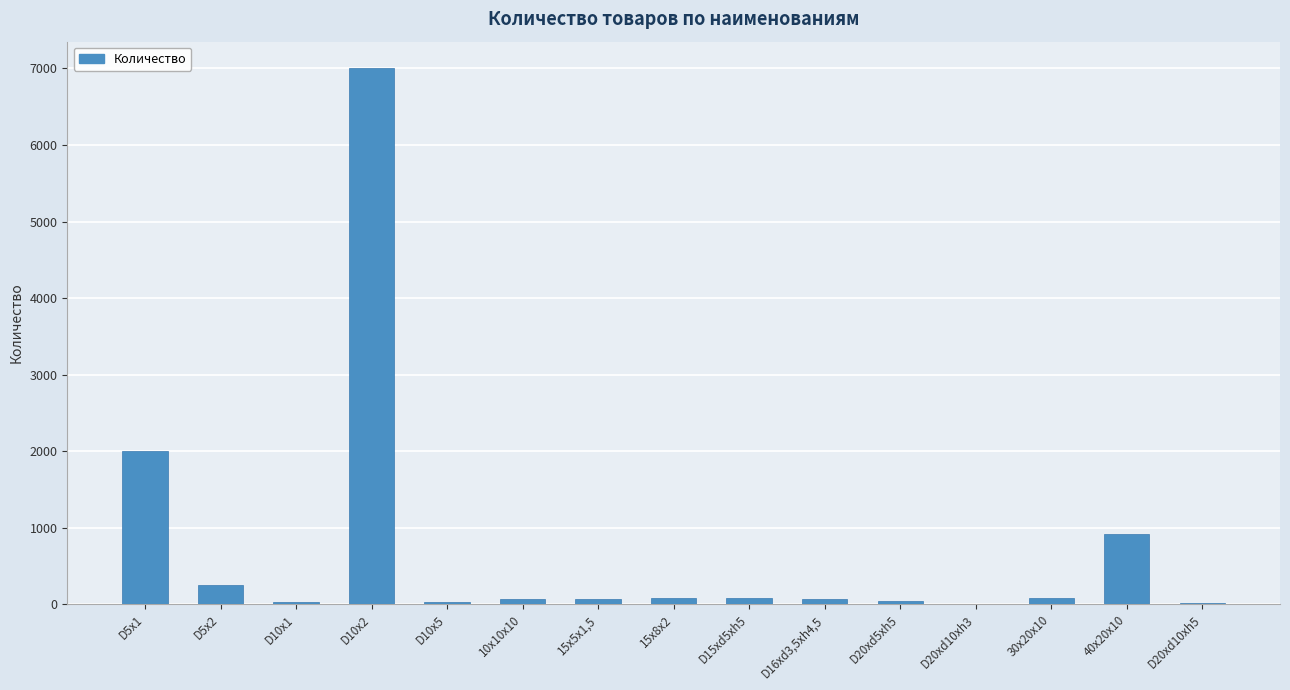

Which label corresponds to the largest value in the chart?

D10x2